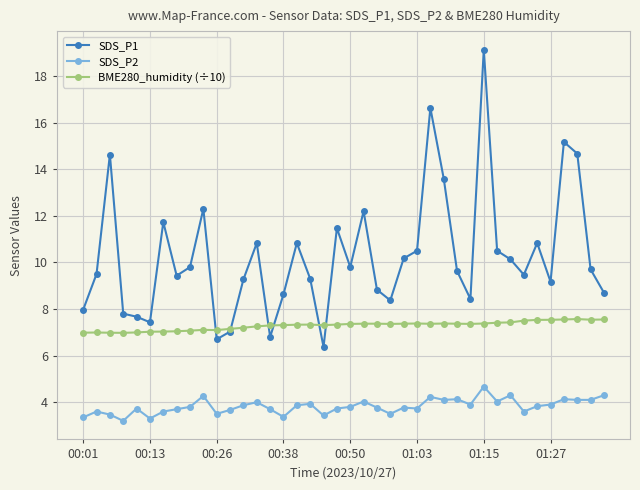

What is the difference between the maximum and second lowest values in the SDS_P2 series?

1.4